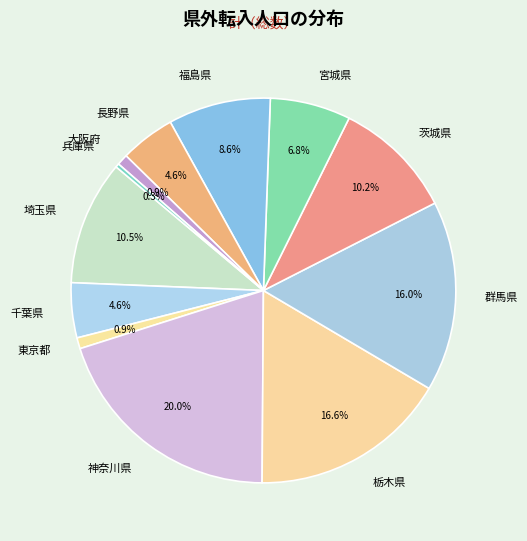

Which category has the biggest portion of the pie?

神奈川県